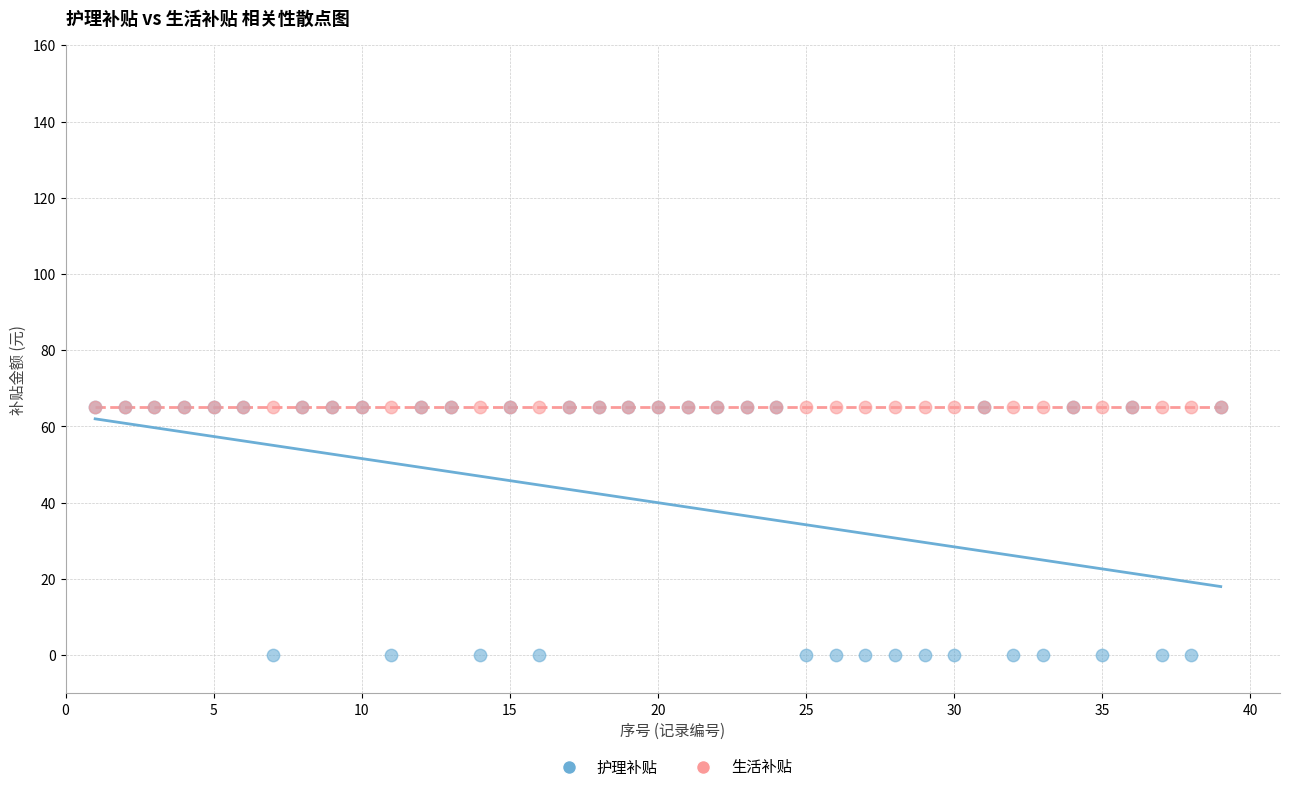

Which series contains the lowest Y value?

护理补贴